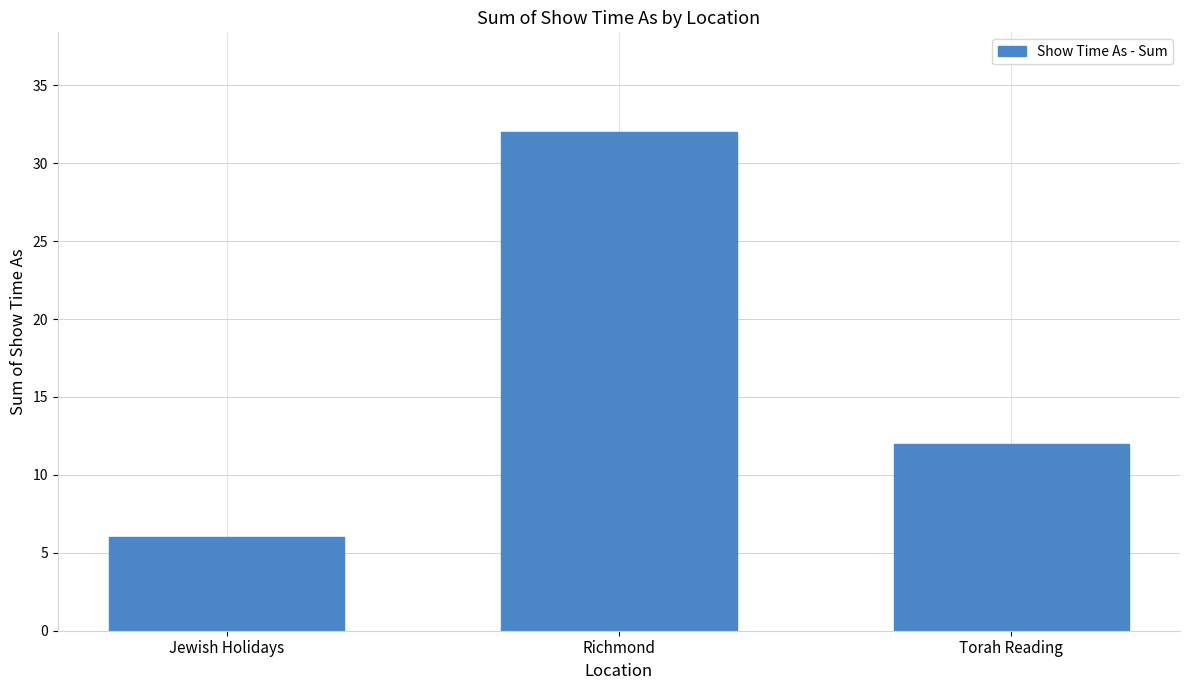

Which has a higher value, Richmond or Torah Reading?

Richmond